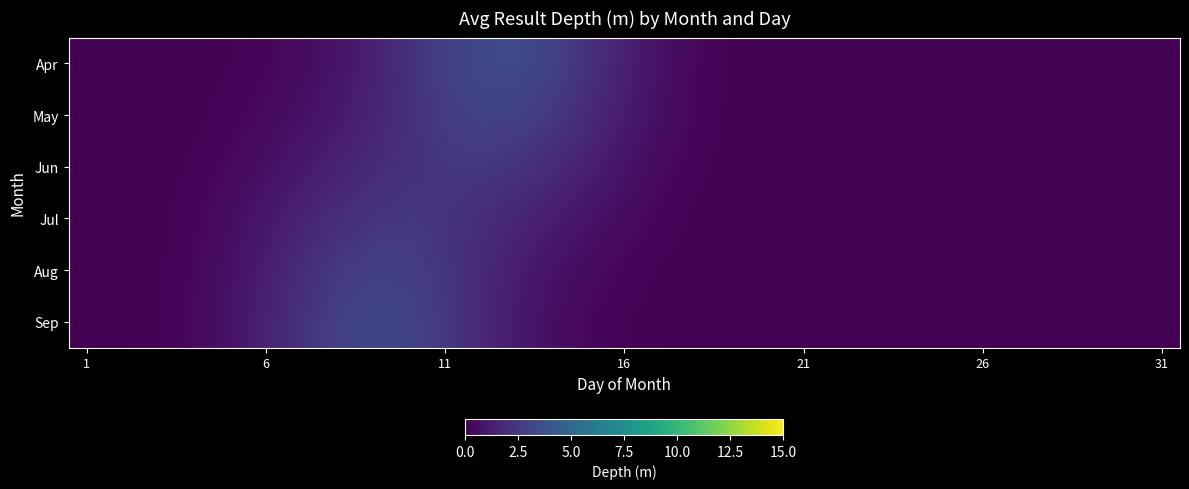

List the series in order of their peak value, lowest first.

Jul, Jun, Aug, May, Sep, Apr